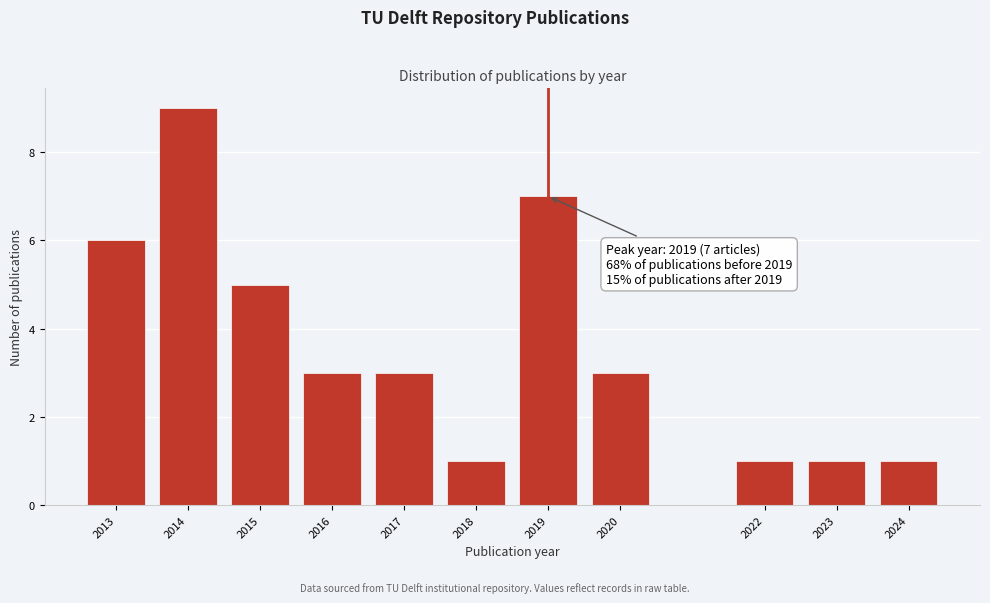

Reading right to left, list all the values displayed in this chart.

1	1	1	3	7	1	3	3	5	9	6